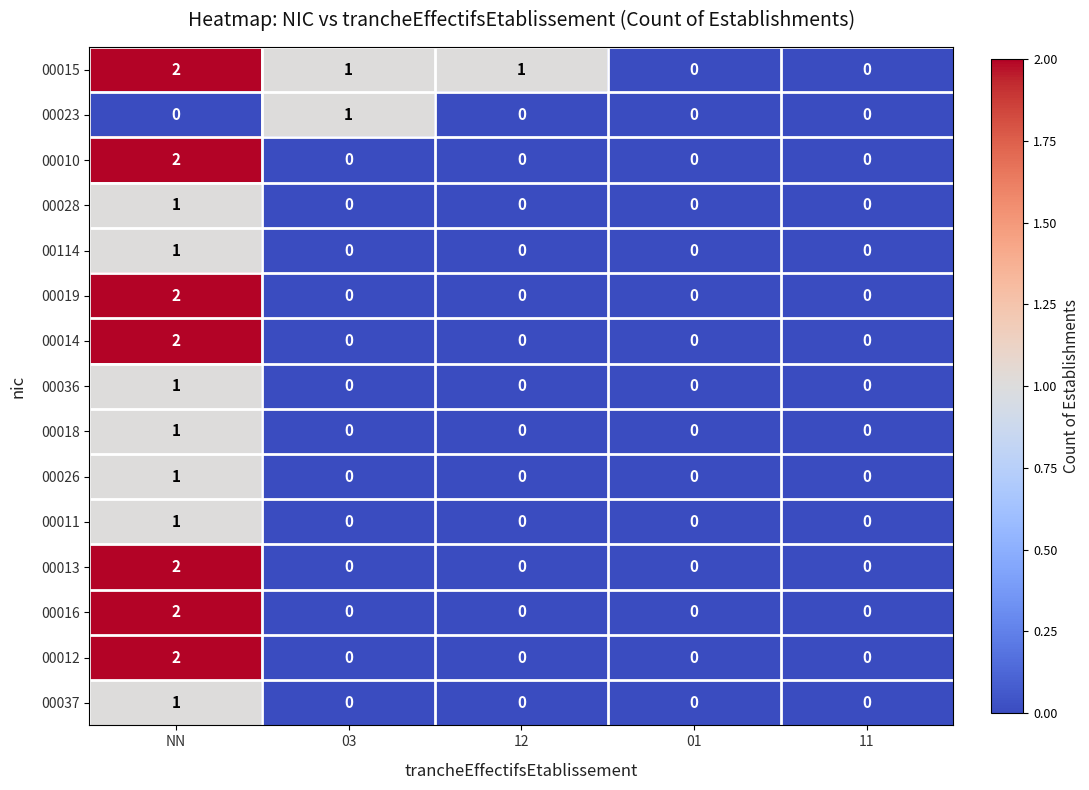

Count the 00012 values in the range 0 to 1.

4